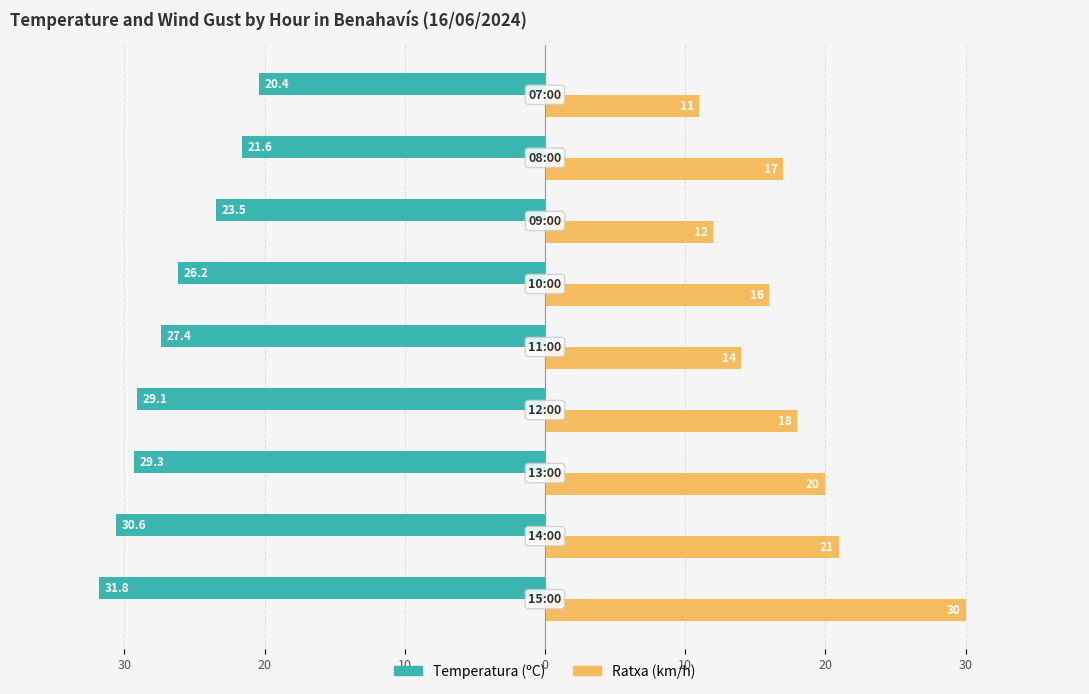

What are all the series names shown in the legend?

Temperatura (ºC), Ratxa (km/h)